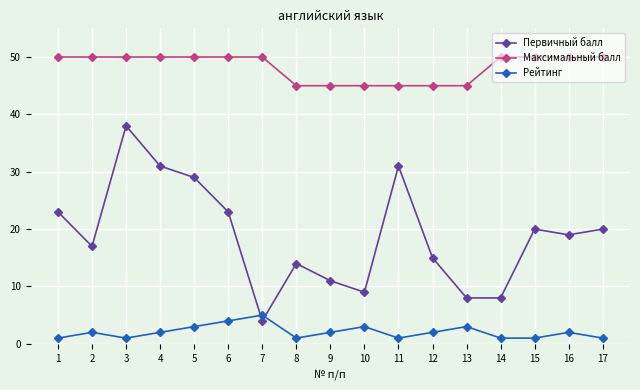

What is the sum of all Максимальный балл values?

820